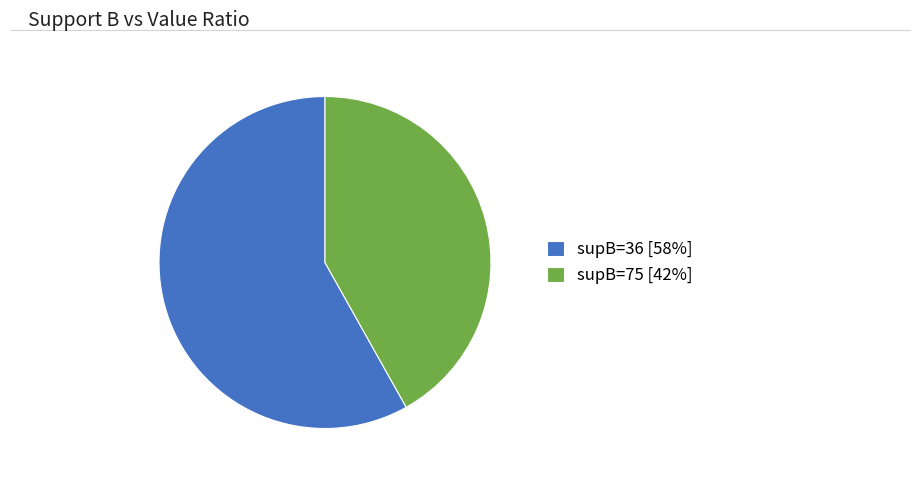

How many slices are in this pie chart?

2